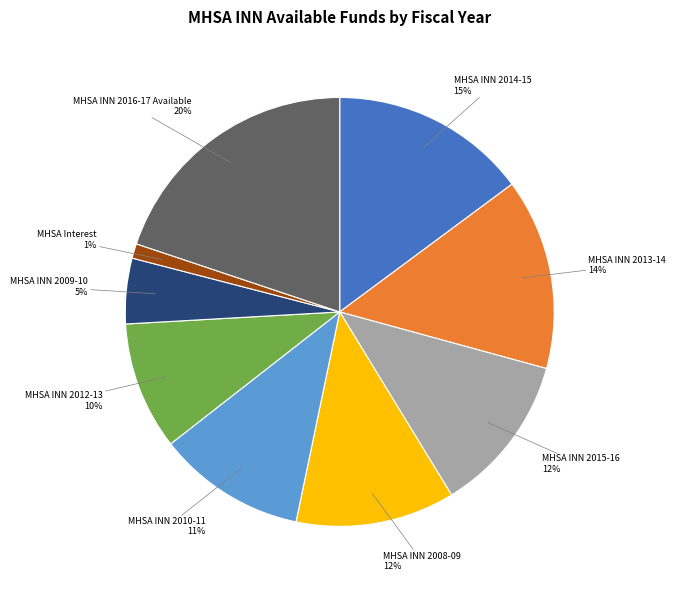

Which category has the smallest portion of the pie?

MHSA Interest